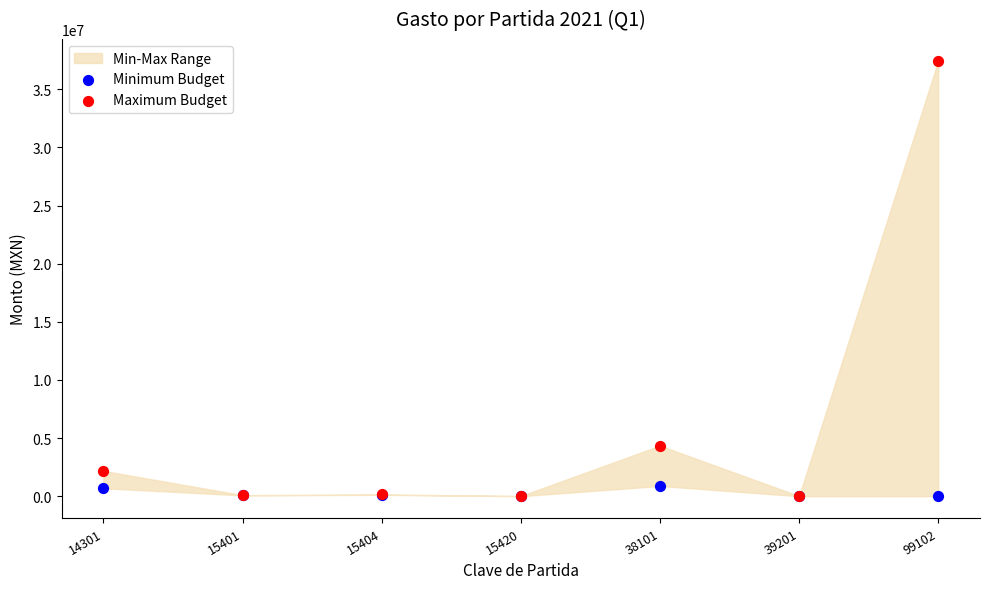

Which series reaches the maximum Y coordinate?

Maximum Budget